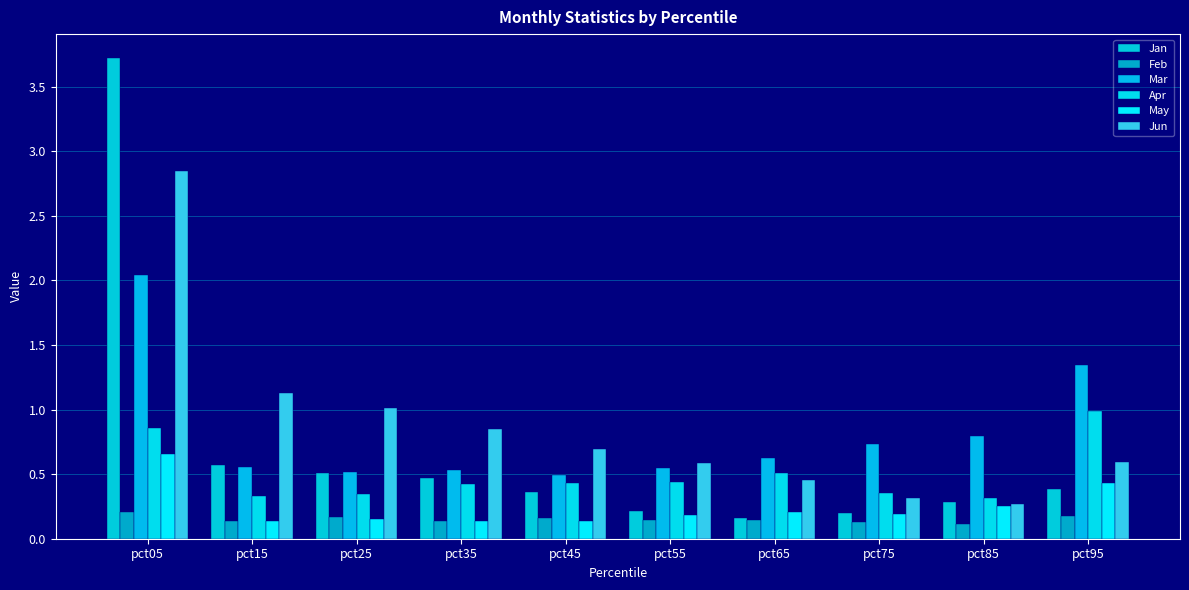

What is the difference between the maximum and minimum values in the Feb series?

0.1